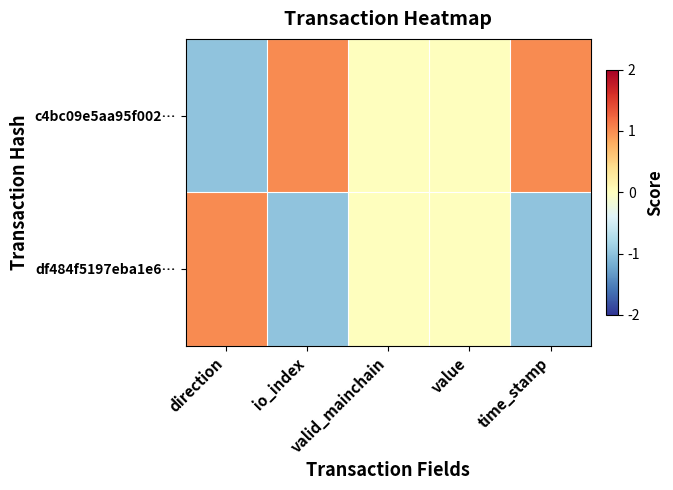

Reading left to right, transcribe all the data shown in this chart.

c4bc09e5aa95f002…: direction=-1	io_index=1	valid_mainchain=0	value=0	time_stamp=1
df484f5197eba1e6…: direction=1	io_index=-1	valid_mainchain=0	value=0	time_stamp=-1